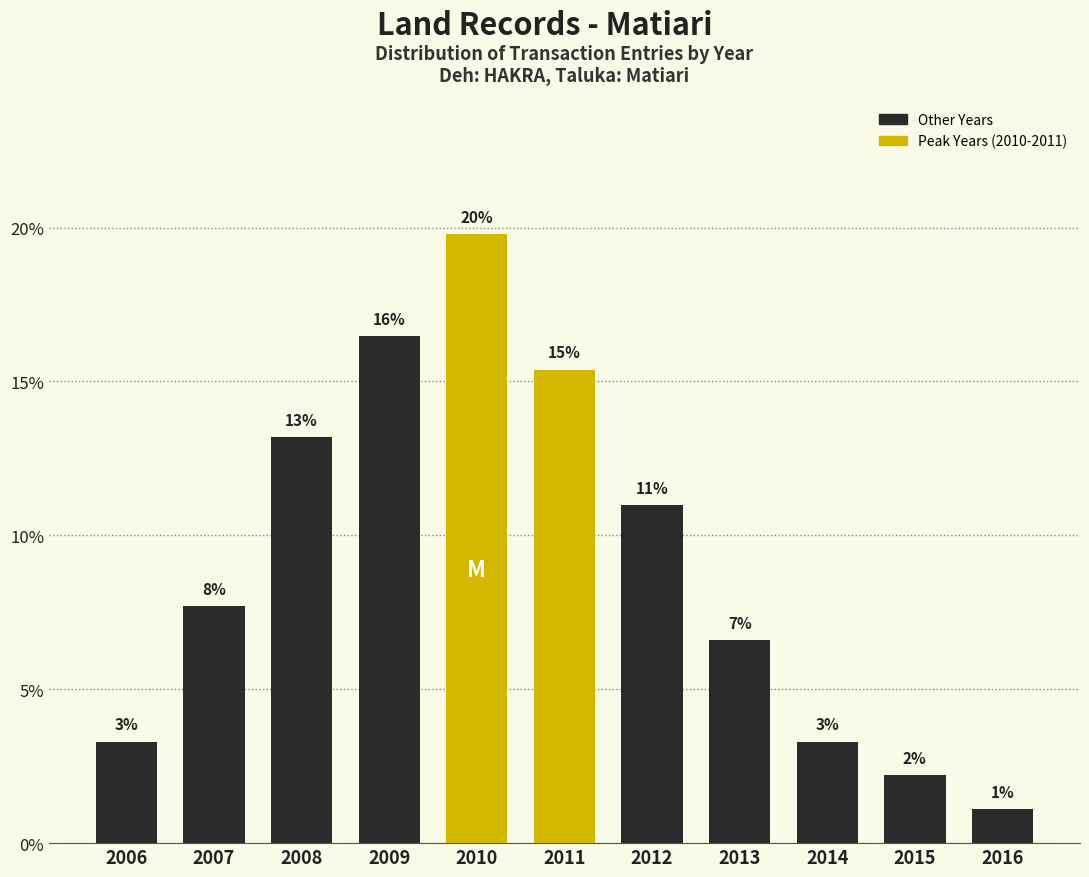

How many bars are there in total?

11